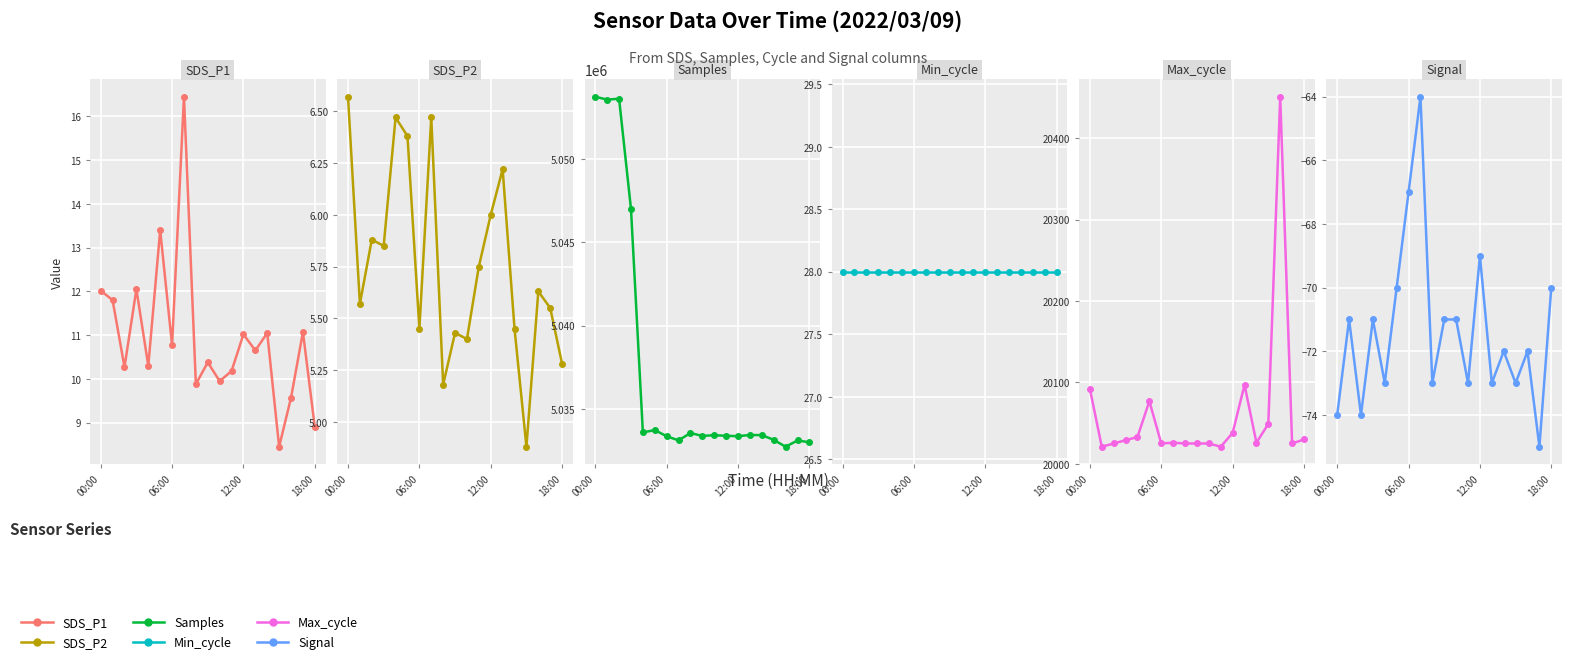

Where is SDS_P1 nearest to the value 12?

00:00